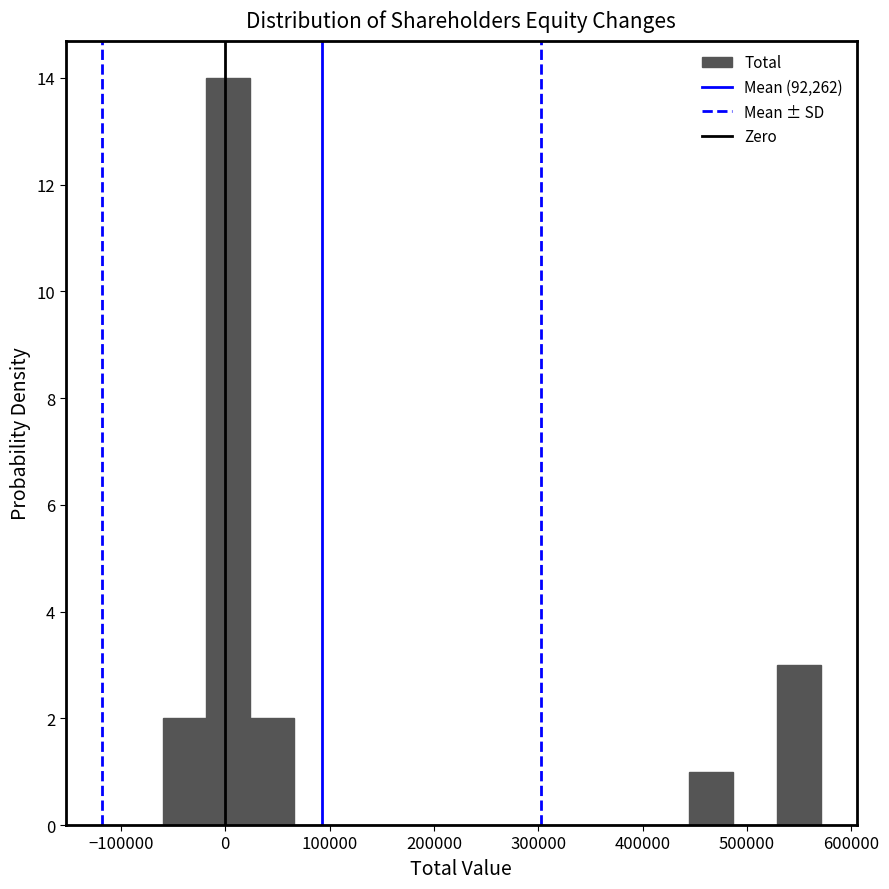

Reading left to right, list every bar in this chart as the range it spans on the x-axis followed by its height. Neither the bar edges nor the heights are printed on the chart, so give them approximately, as read against the axes.

-60000 to -20000: 2
-20000 to 20000: 14
20000 to 70000: 2
70000 to 110000: 0
110000 to 150000: 0
150000 to 190000: 0
190000 to 230000: 0
230000 to 280000: 0
280000 to 320000: 0
320000 to 360000: 0
360000 to 400000: 0
400000 to 440000: 0
440000 to 490000: 1
490000 to 530000: 0
530000 to 570000: 3